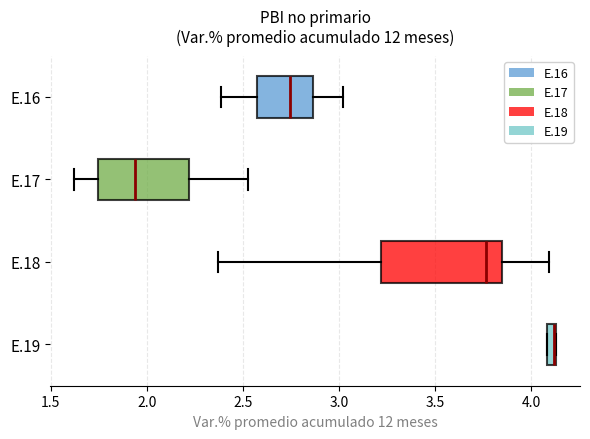

Comparing the boxes themselves (not the whiskers), which one is the widest?

E.18